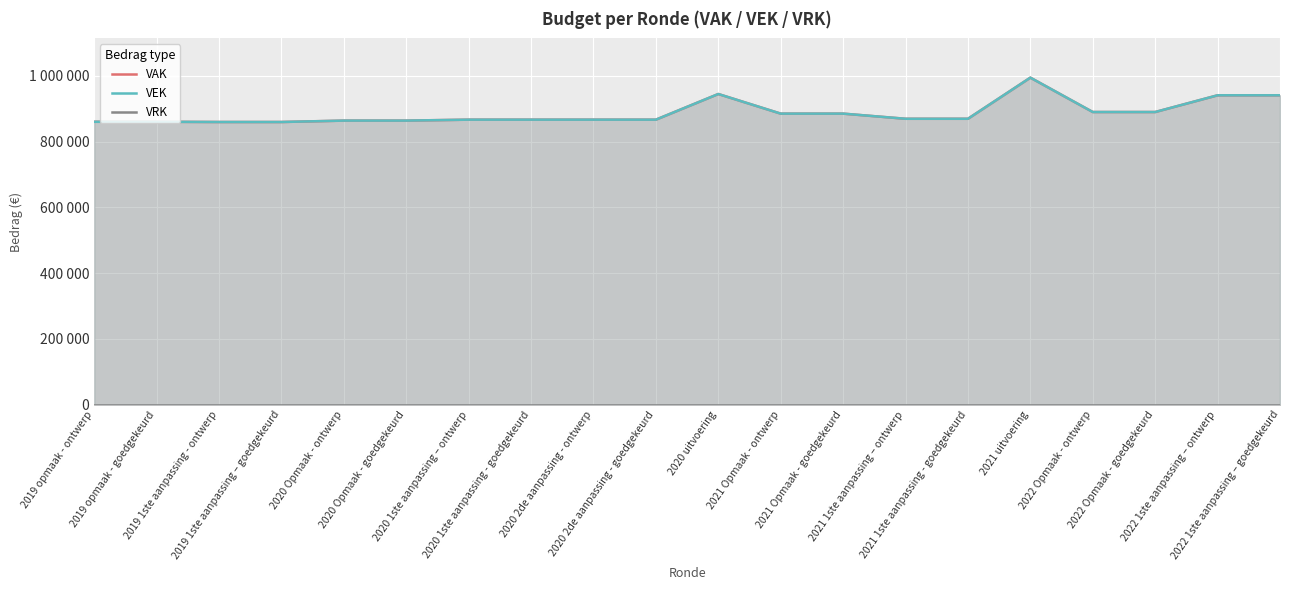

How many series are shown in this chart?

3